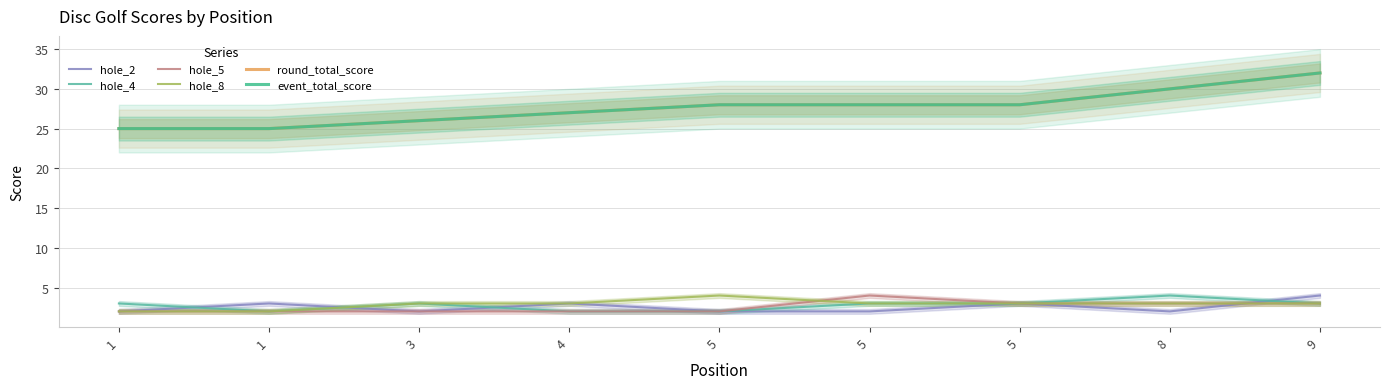

What is the difference between the hole_2 values at 5 and 9?

2